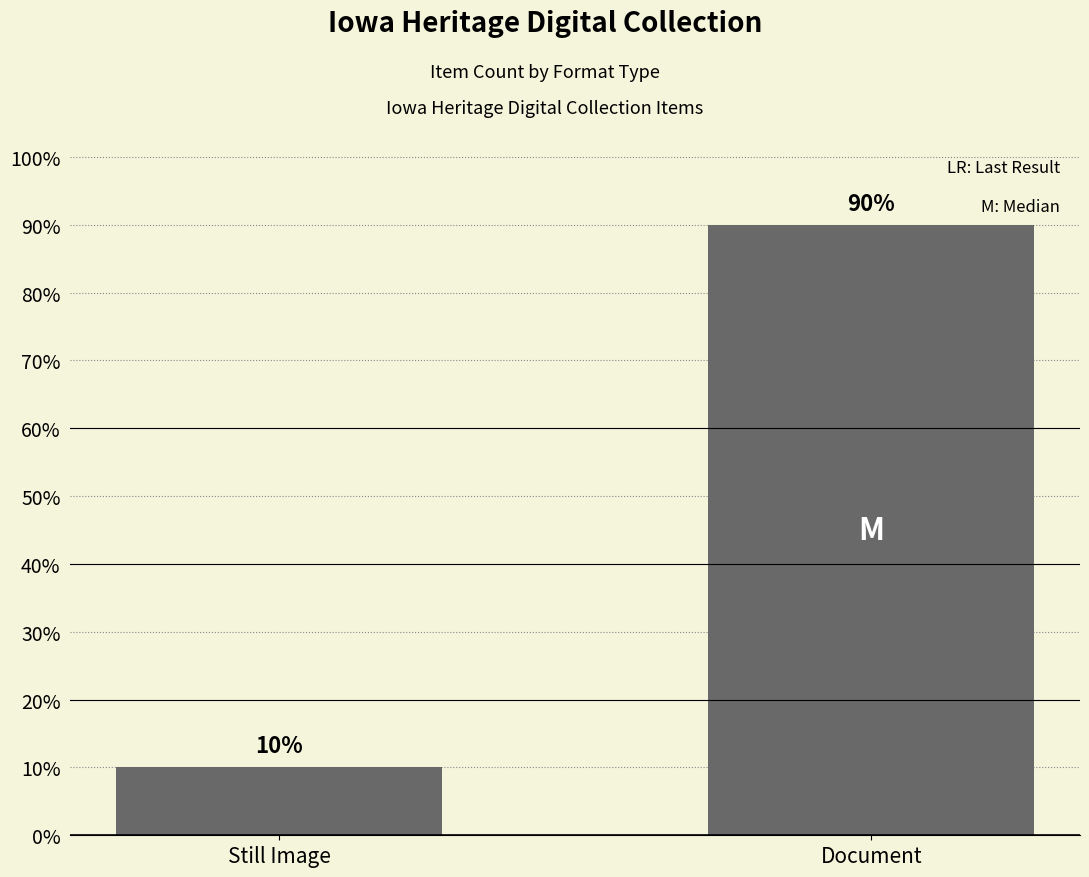

What is the value of the 2nd bar from the left?

90